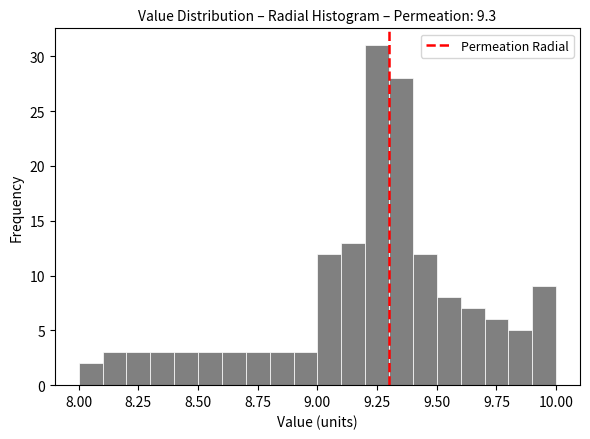

Read against the x-axis, roughly where is the centre of the tallest bar?

9.25